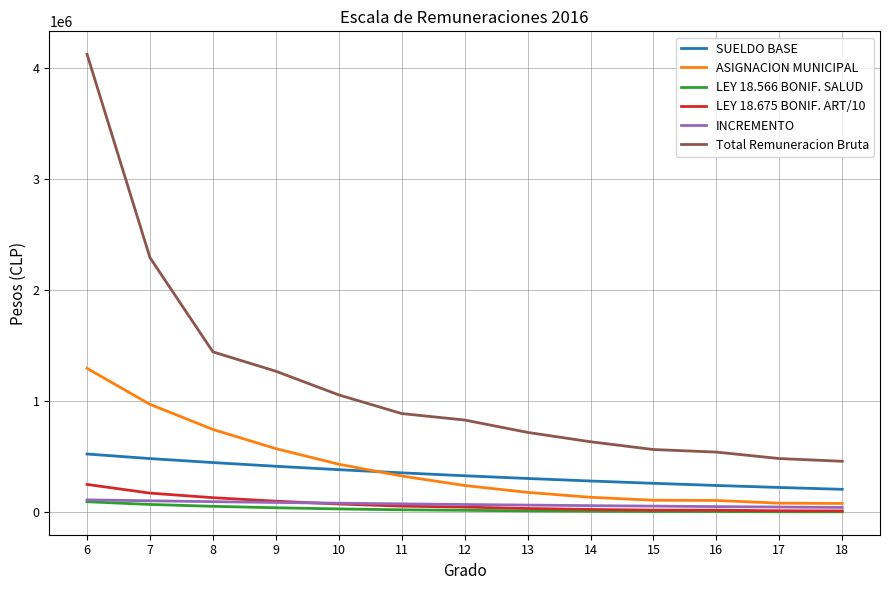

Which series has the largest range (max minus min)?

Total Remuneracion Bruta